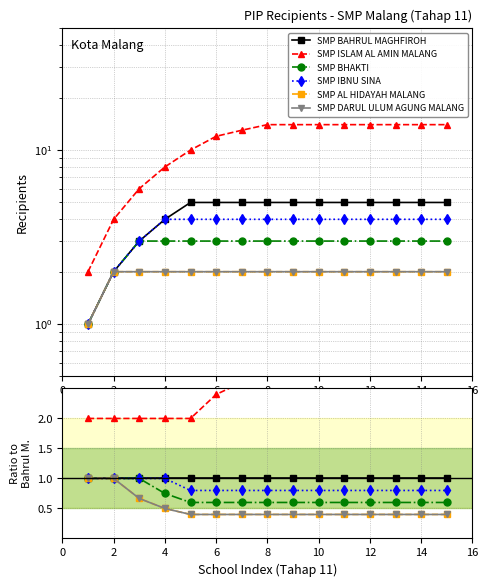

Reading right to left, transcribe all the data shown in this chart.

SMP BAHRUL MAGHFIROH: 1.0	1.0	1.0	1.0	1.0	1.0	1.0	1.0	1.0	1.0	1.0	1.0	1.0	1.0	1.0
SMP ISLAM AL AMIN MALANG: 2.8	2.8	2.8	2.8	2.8	2.8	2.8	2.8	2.6	2.4	2.0	2.0	2.0	2.0	2.0
SMP BHAKTI: 0.6	0.6	0.6	0.6	0.6	0.6	0.6	0.6	0.6	0.6	0.6	0.8	1.0	1.0	1.0
SMP IBNU SINA: 0.8	0.8	0.8	0.8	0.8	0.8	0.8	0.8	0.8	0.8	0.8	1.0	1.0	1.0	1.0
SMP AL HIDAYAH MALANG: 0.4	0.4	0.4	0.4	0.4	0.4	0.4	0.4	0.4	0.4	0.4	0.5	0.7	1.0	1.0
SMP DARUL ULUM AGUNG MALANG: 0.4	0.4	0.4	0.4	0.4	0.4	0.4	0.4	0.4	0.4	0.4	0.5	0.7	1.0	1.0